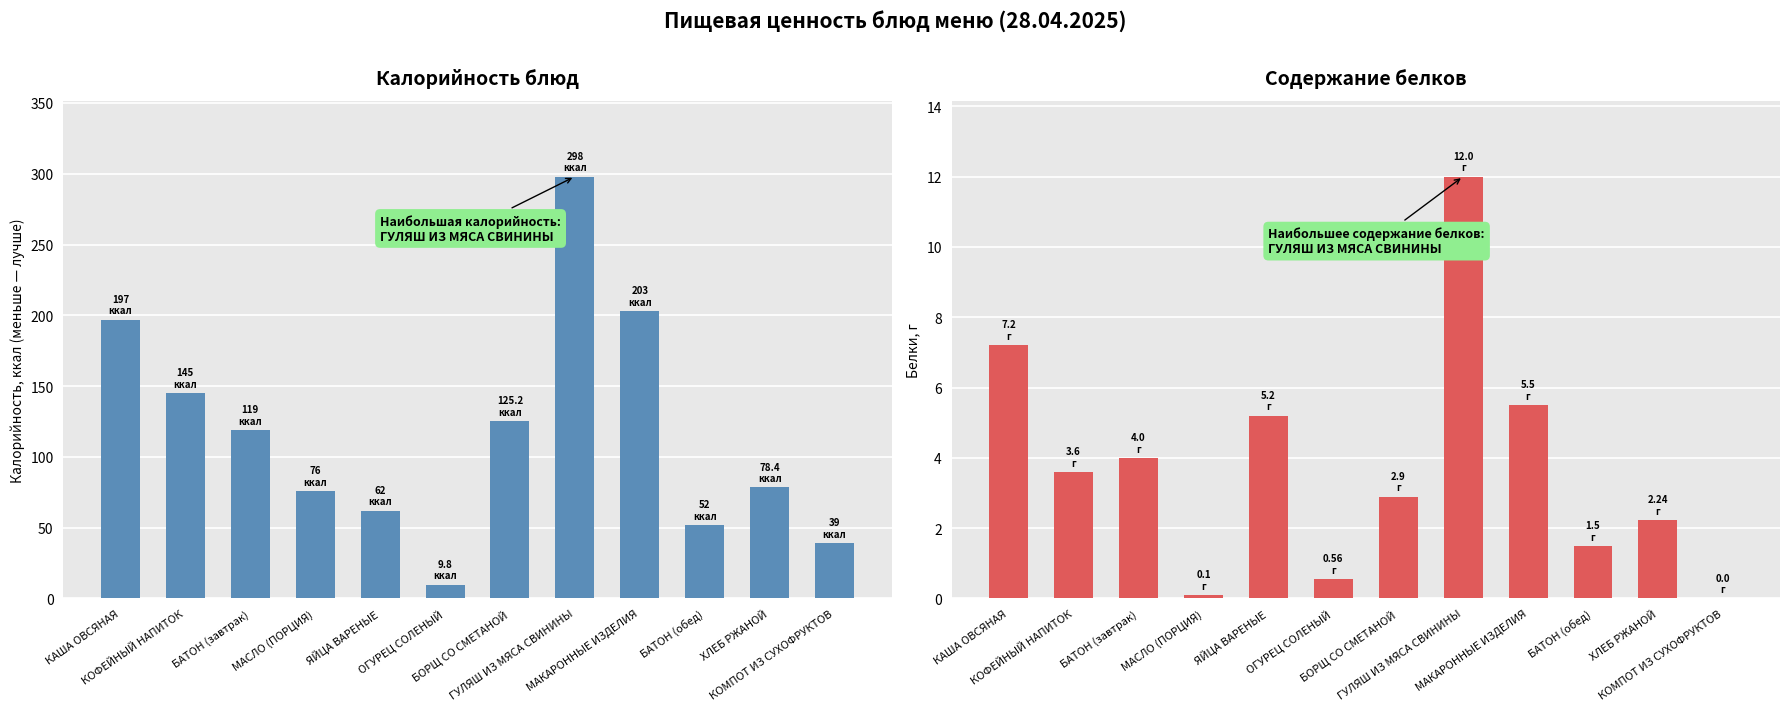

What is the value of the Калорийность bar at the 1st from the left?

197.0